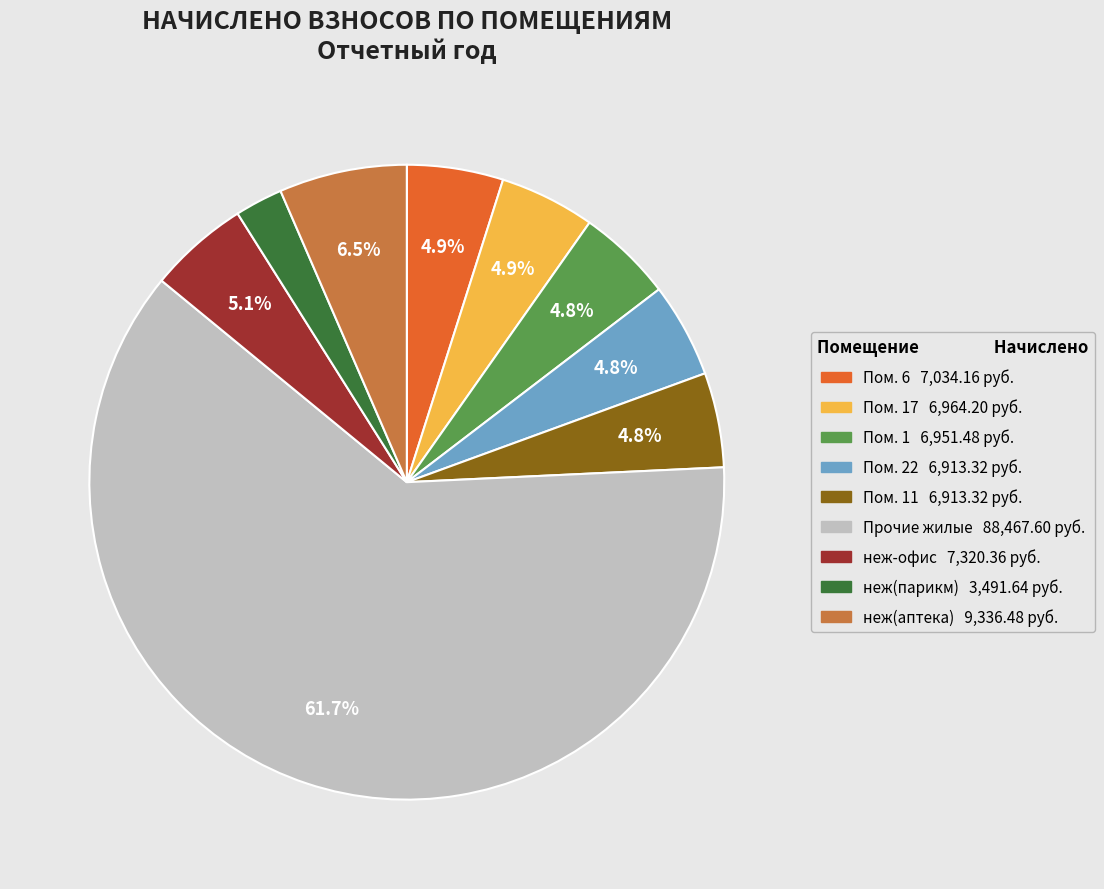

Does any single category account for the majority?

Yes